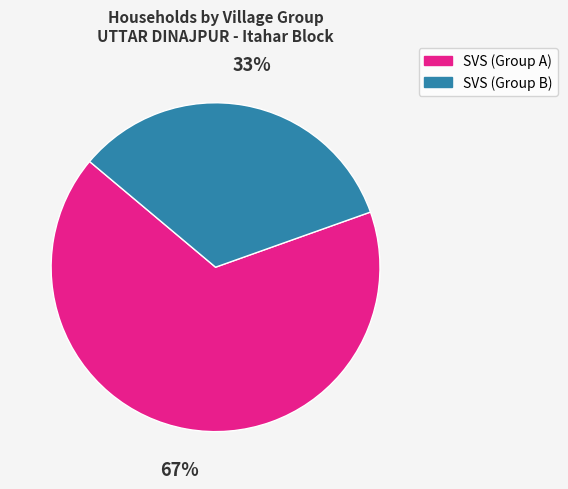

Approximately how many times larger is the value at SVS (Group B) compared to SVS (Group A)?

0.5